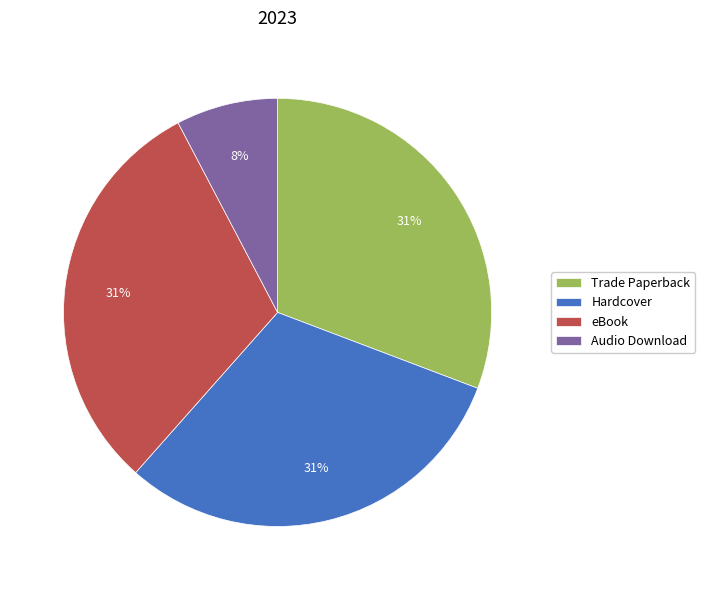

True or false: eBook accounts for 21% of the total.

False